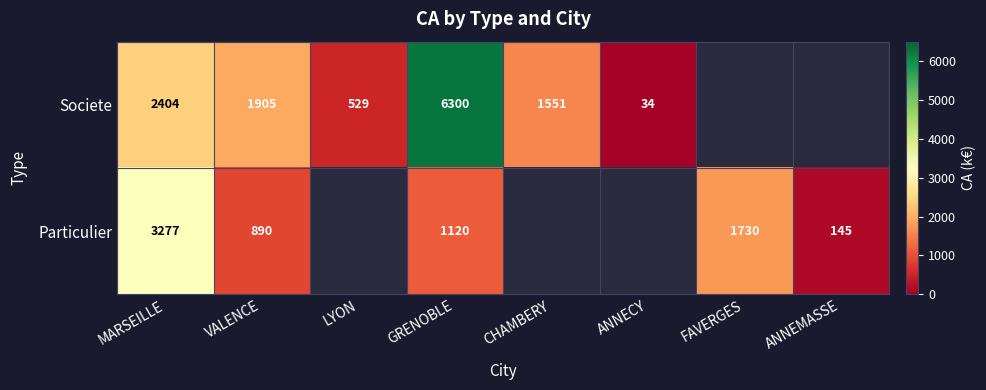

What is the total value across all series at CHAMBERY?

1551